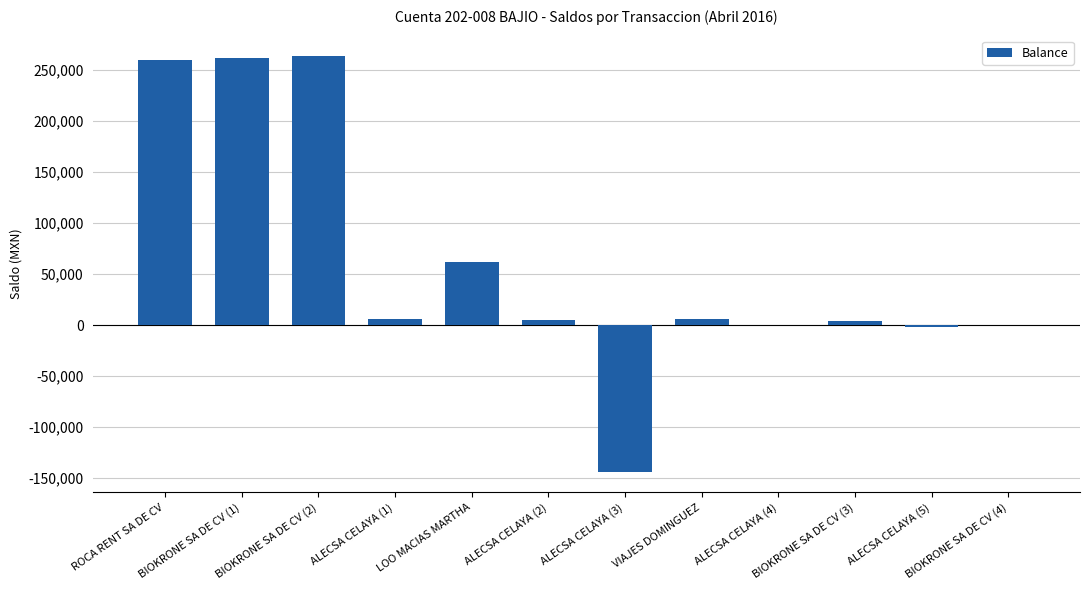

Read the value at LOO MACIAS MARTHA.

61303.7